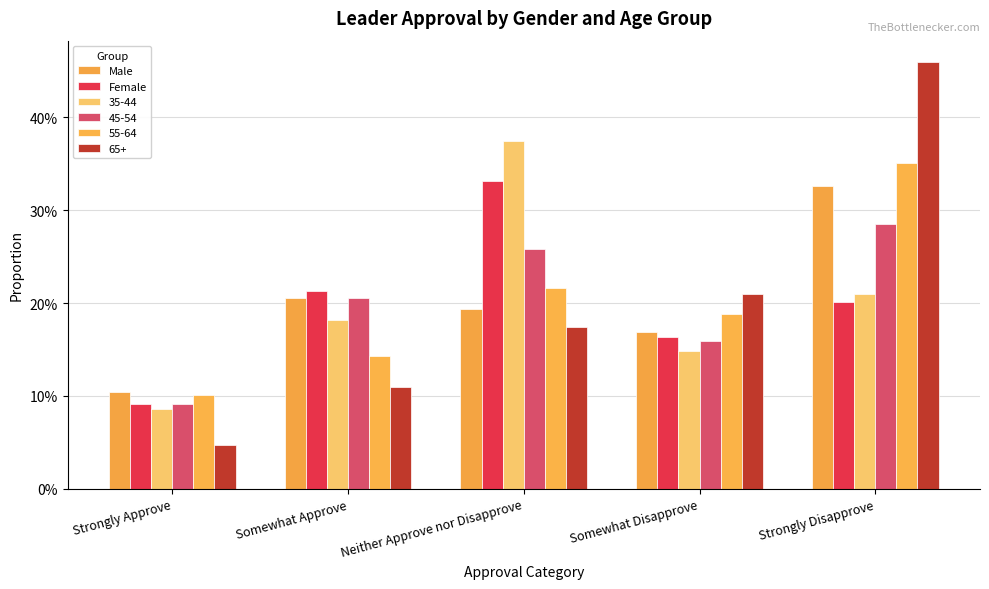

What is the label of the 3rd bar from the right?

Neither Approve nor Disapprove